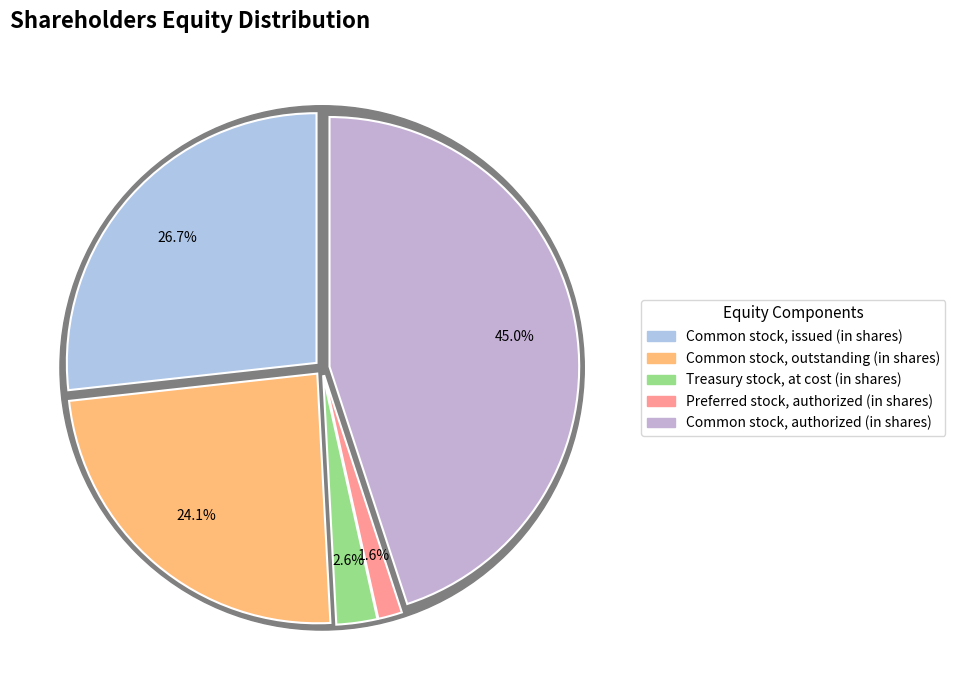

To the nearest percent, what percentage of the pie is Treasury stock, at cost (in shares)?

3%